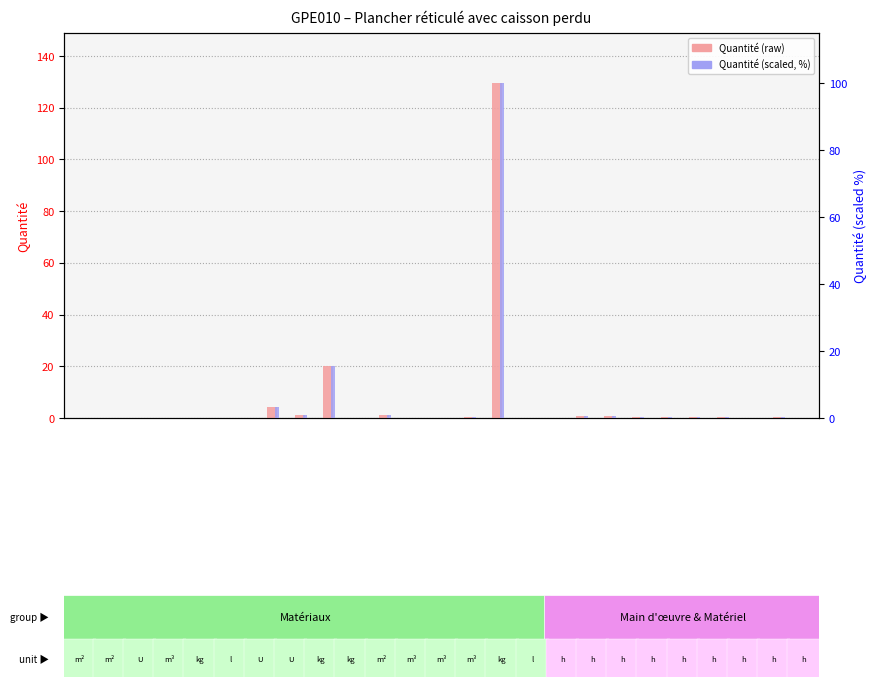

The value of Quantité (scaled %) at 11 is 0.0. True or false?

True